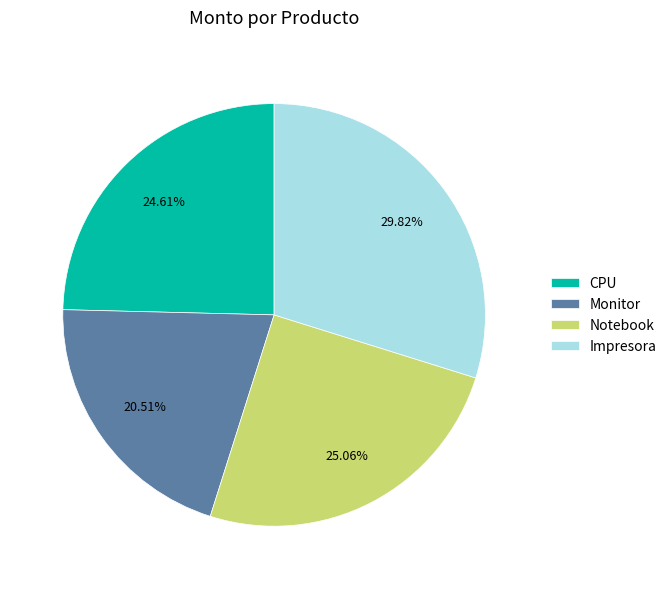

Is there a majority slice in this chart?

No